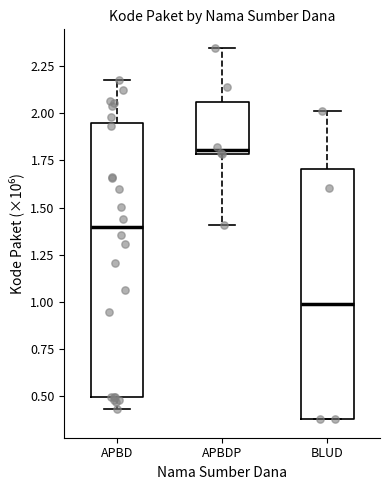

Which box has the lowest median line?

BLUD